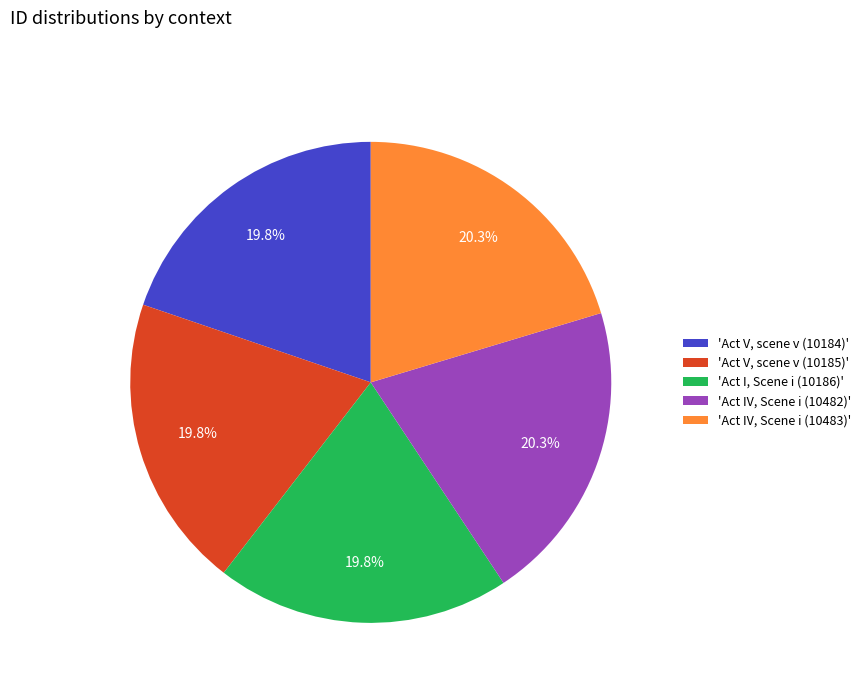

What is the ratio of the value at 'Act V, scene v (10185)' to the value at 'Act IV, Scene i (10483)'?

1.0